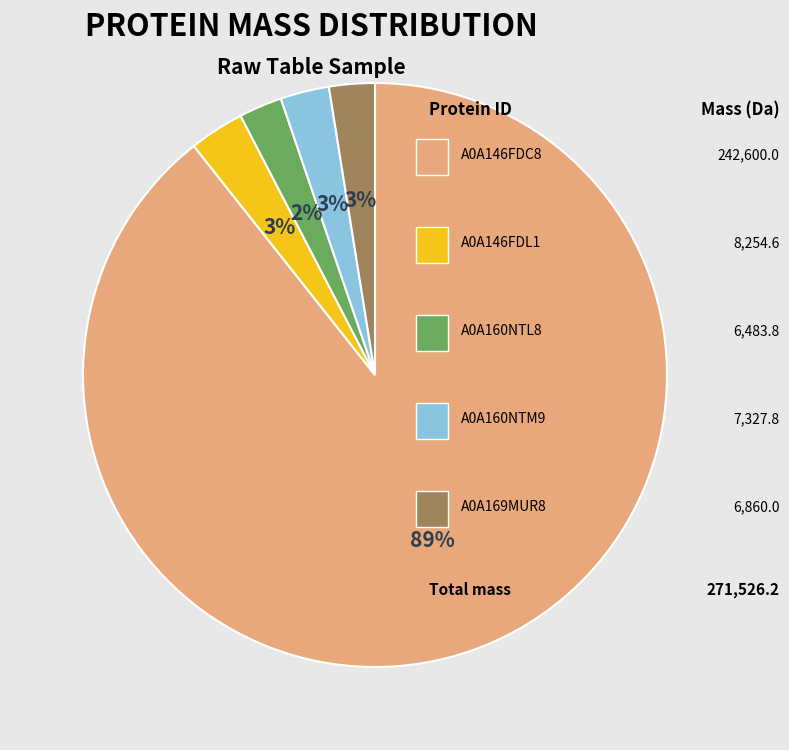

Is there a majority slice in this chart?

Yes